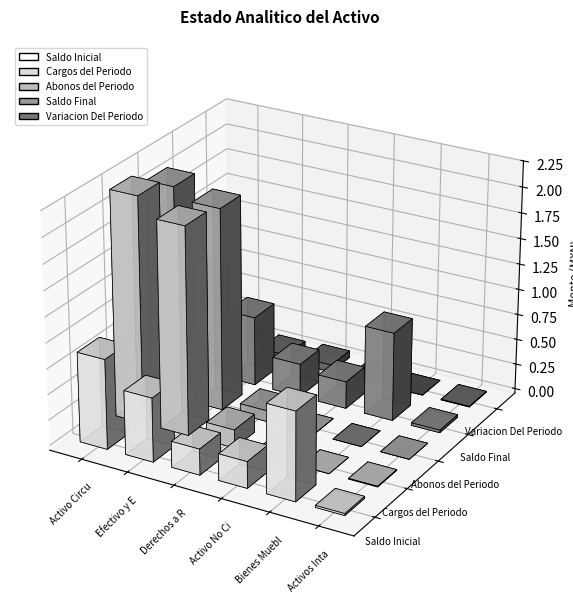

Reading left to right, list all the values displayed in this chart.

Saldo Inicial: Activo Circulante=879637.7	Efectivo y Equivalentes=625366.0	Derechos a Recibir Efectivo=254271.7	Activo No Circulante=259289.3	Bienes Muebles=866392.0	Activos Intangibles=18701.0
Cargos del Periodo: Activo Circulante=2205535.2	Efectivo y Equivalentes=2027205.2	Derechos a Recibir Efectivo=178330.0	Activo No Circulante=6573.9	Bienes Muebles=0.0	Activos Intangibles=6573.9
Abonos del Periodo: Activo Circulante=2080921.9	Efectivo y Equivalentes=1973081.9	Derechos a Recibir Efectivo=107840.0	Activo No Circulante=0.0	Bienes Muebles=0.0	Activos Intangibles=0.0
Saldo Final: Activo Circulante=1004251.0	Efectivo y Equivalentes=679489.3	Derechos a Recibir Efectivo=324761.7	Activo No Circulante=265863.2	Bienes Muebles=866392.0	Activos Intangibles=25274.8
Variacion Del Periodo: Activo Circulante=124613.2	Efectivo y Equivalentes=54123.2	Derechos a Recibir Efectivo=70490.0	Activo No Circulante=6573.9	Bienes Muebles=0.0	Activos Intangibles=6573.9